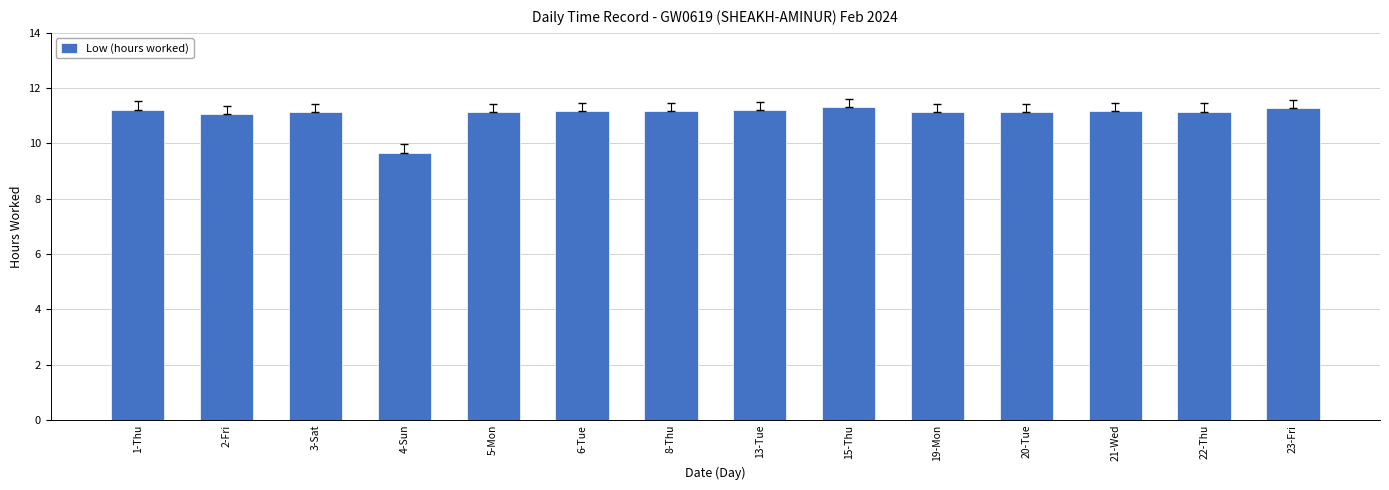

What is the minimum value shown in the chart?

9.7